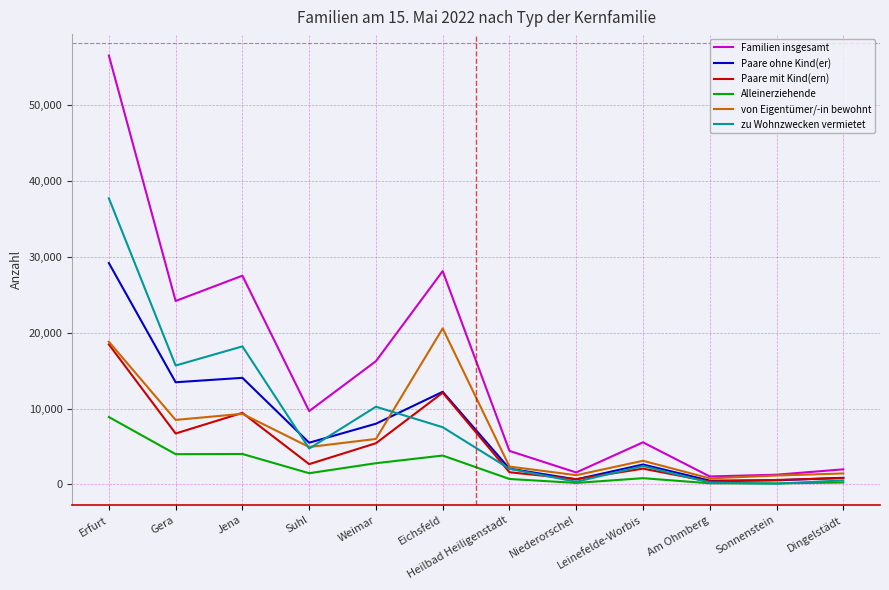

At which label does von Eigentümer/-in bewohnt reach its peak?

Eichsfeld